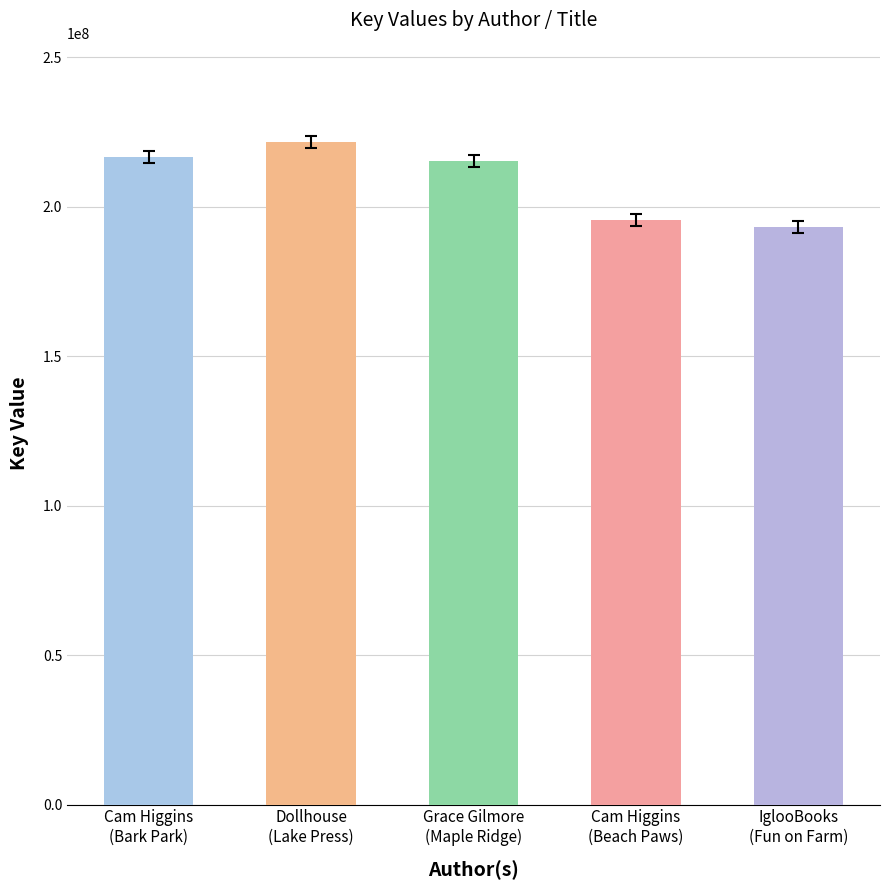

What is the value of the 4th bar from the left?

195486626